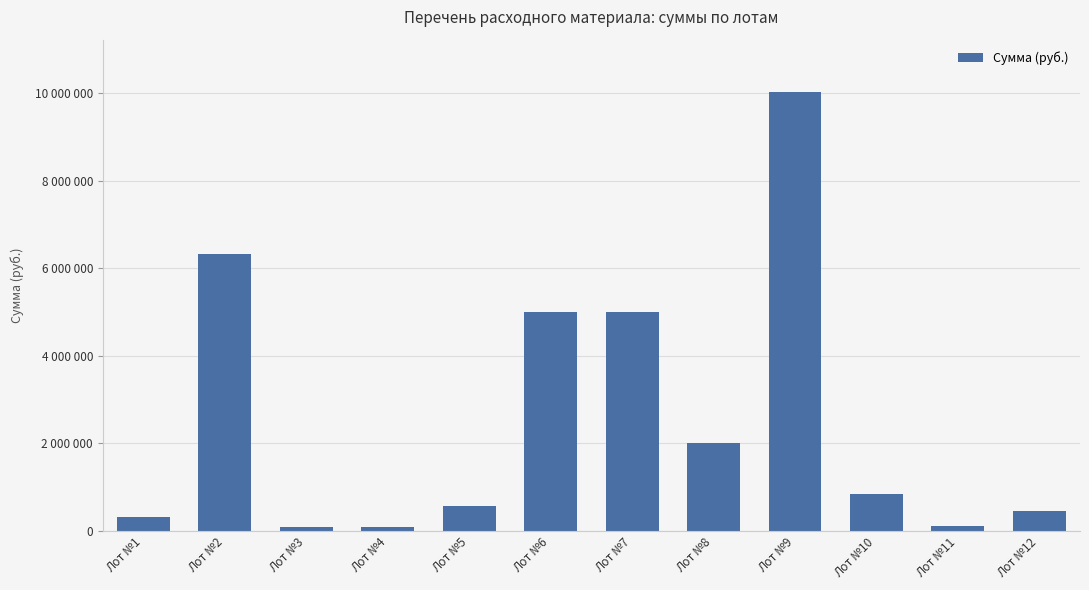

What is the minimum value shown in the chart?

93600